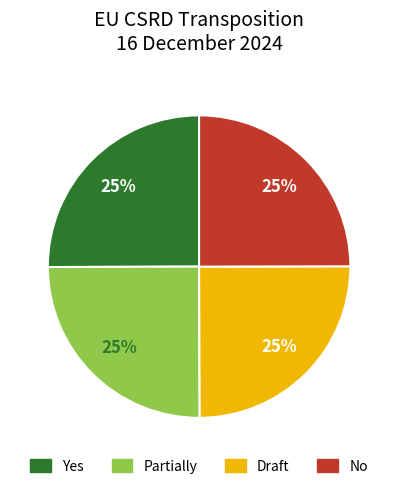

To the nearest percent, what is the combined percentage of Draft and Partially?

50%